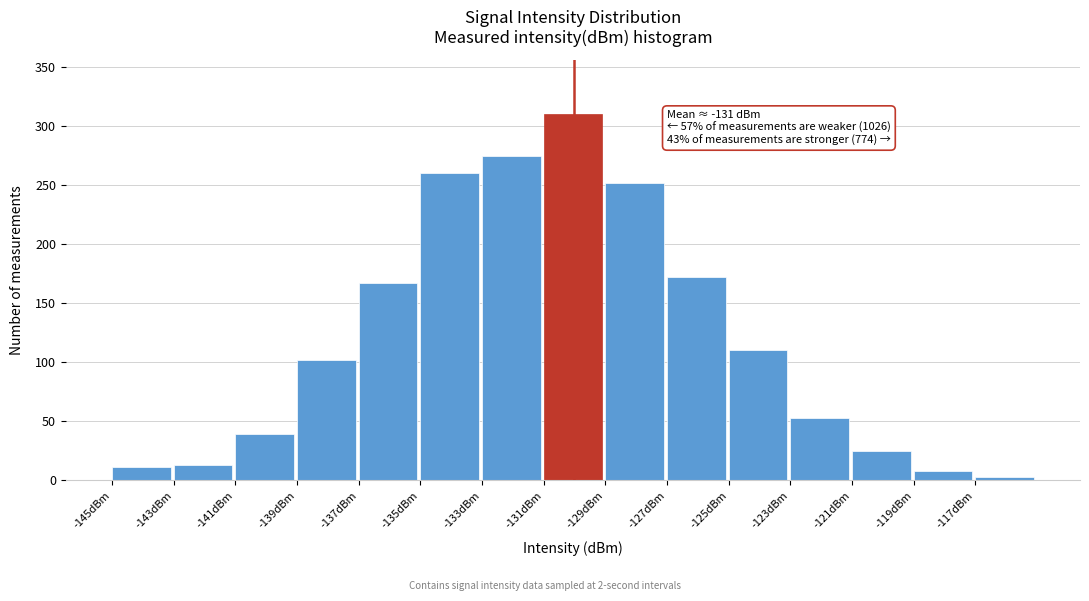

Which range on the x-axis has the tallest bar?

-131 to -129